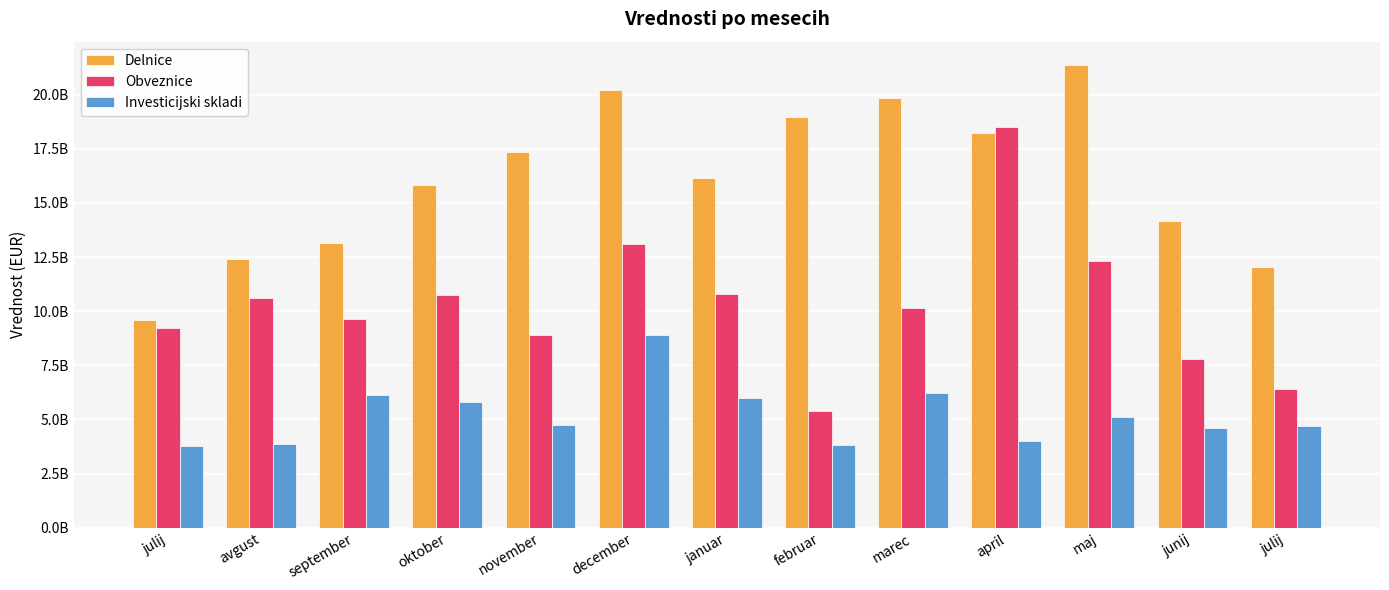

True or false: Obveznice has a value of 1955421260.0 at julij.

False